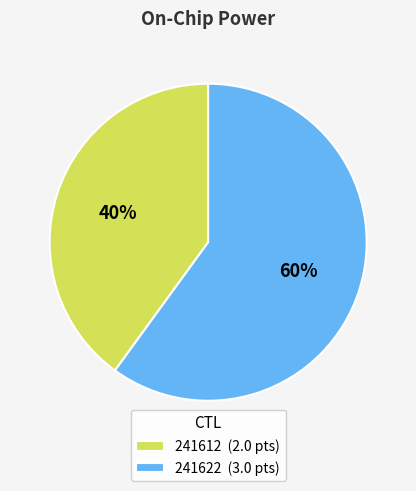

What is the ratio of the value at 241622 to the value at 241612?

1.5